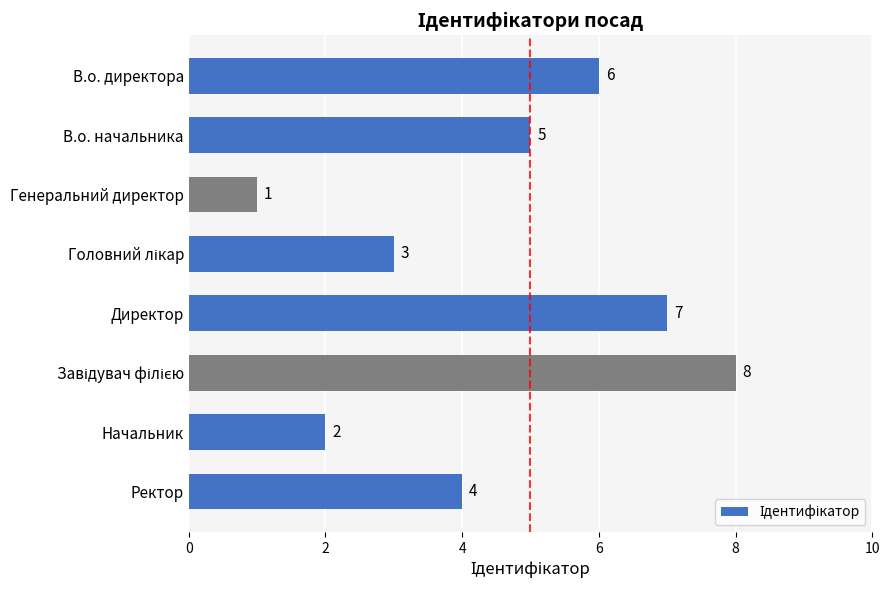

What is the difference between the maximum and minimum values?

7